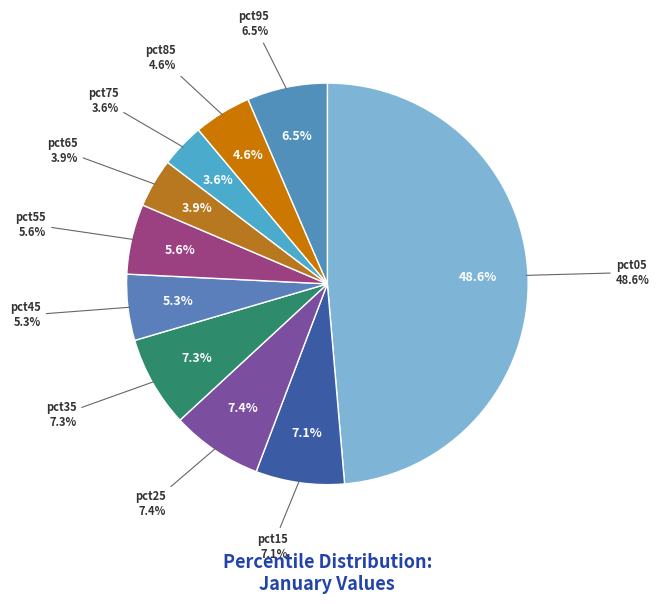

Is pct25 the majority of the pie?

No